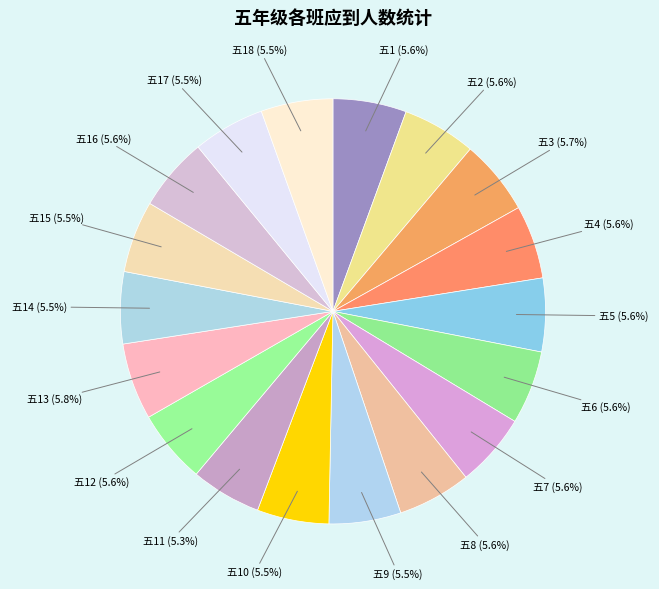

How many segments does this pie chart have?

18